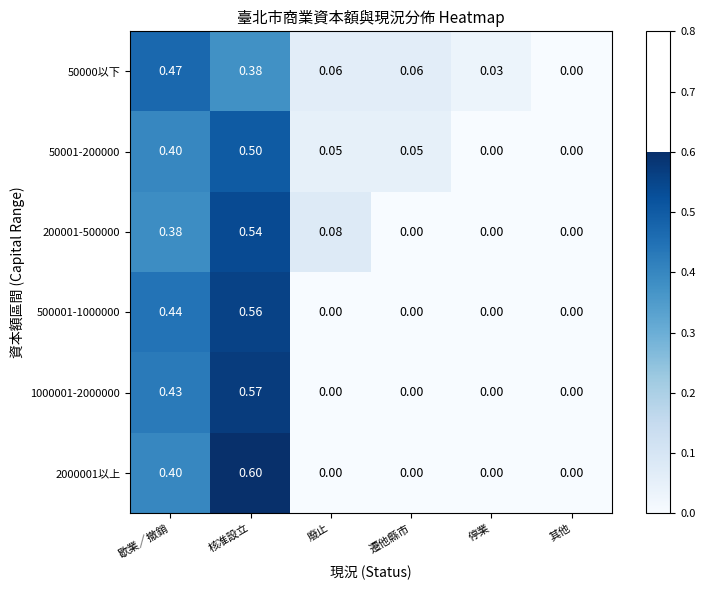

Is the value of 1000001-2000000 at 停業 greater than the value of 50000以下 at 歇業／撤銷?

No